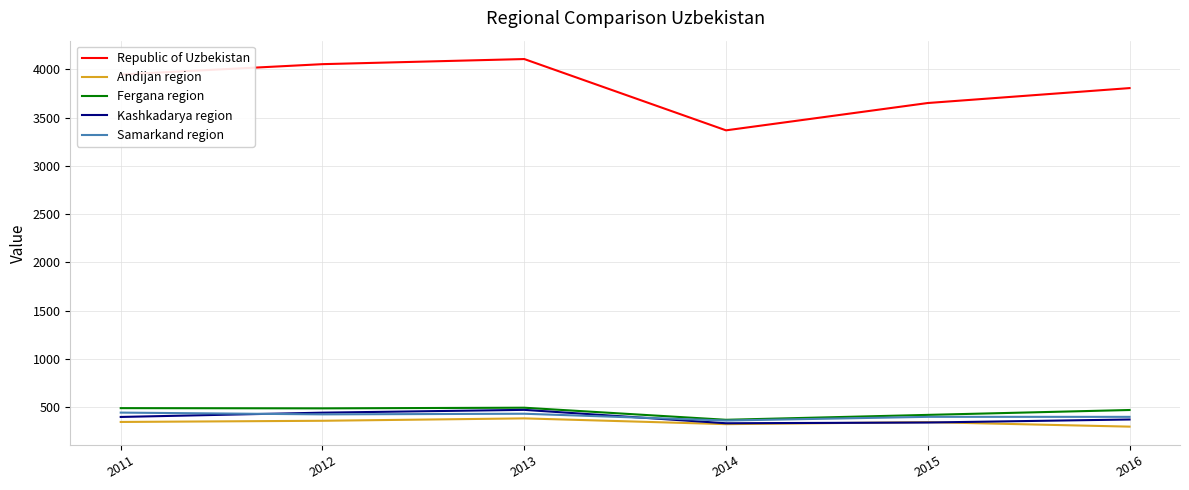

Which series has the largest total across all categories?

Republic of Uzbekistan